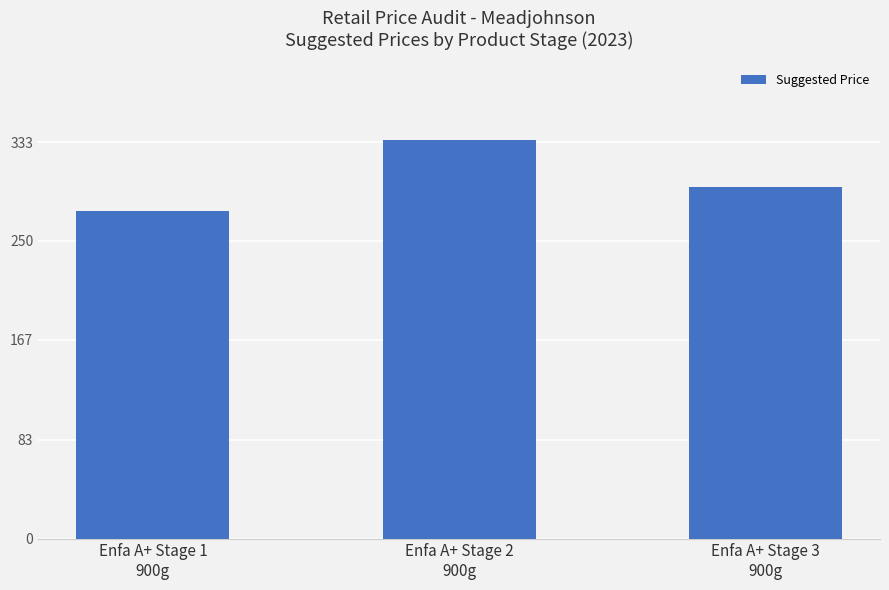

What position from the left is Enfa A+ Stage 3
900g?

3